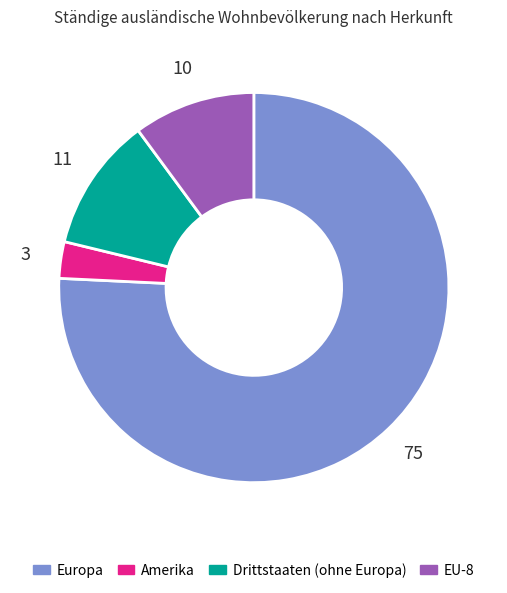

Is the sum of Europa and EU-8 greater than half?

Yes